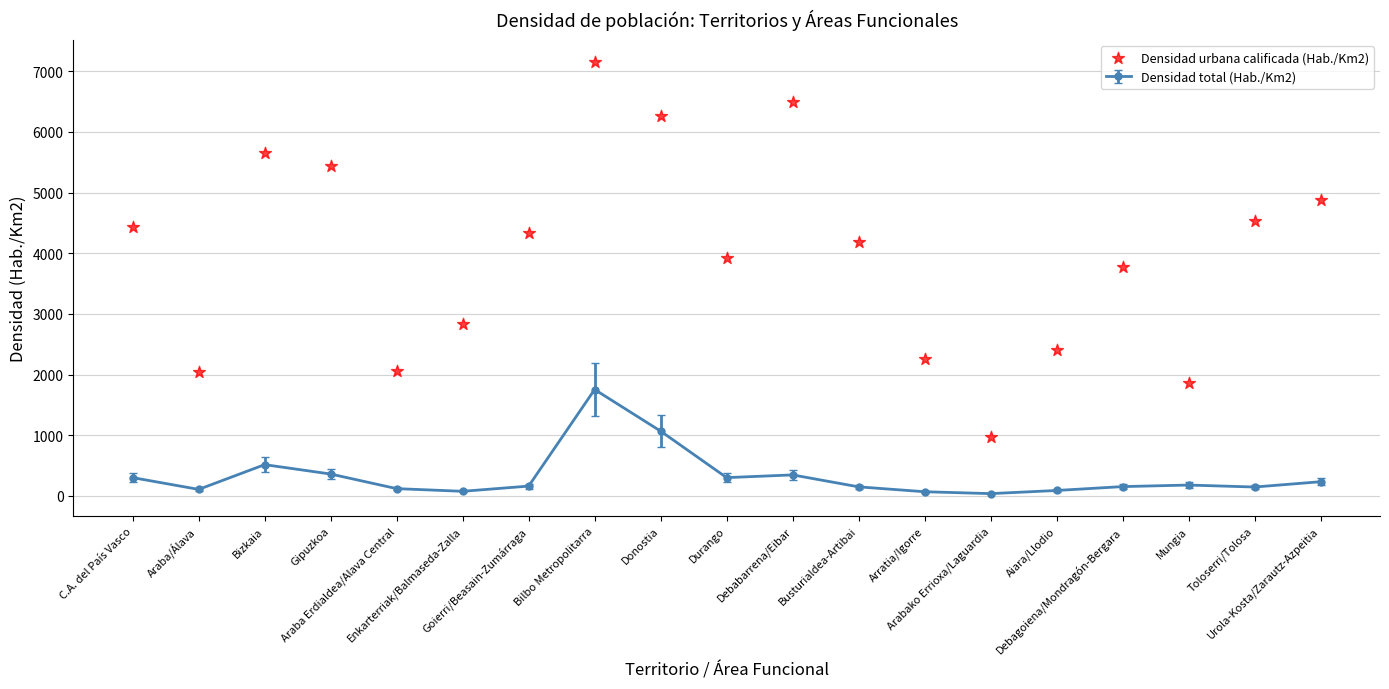

What is the change in value from Toloserri/Tolosa to Urola-Kosta/Zarautz-Azpeitia?

+344.5